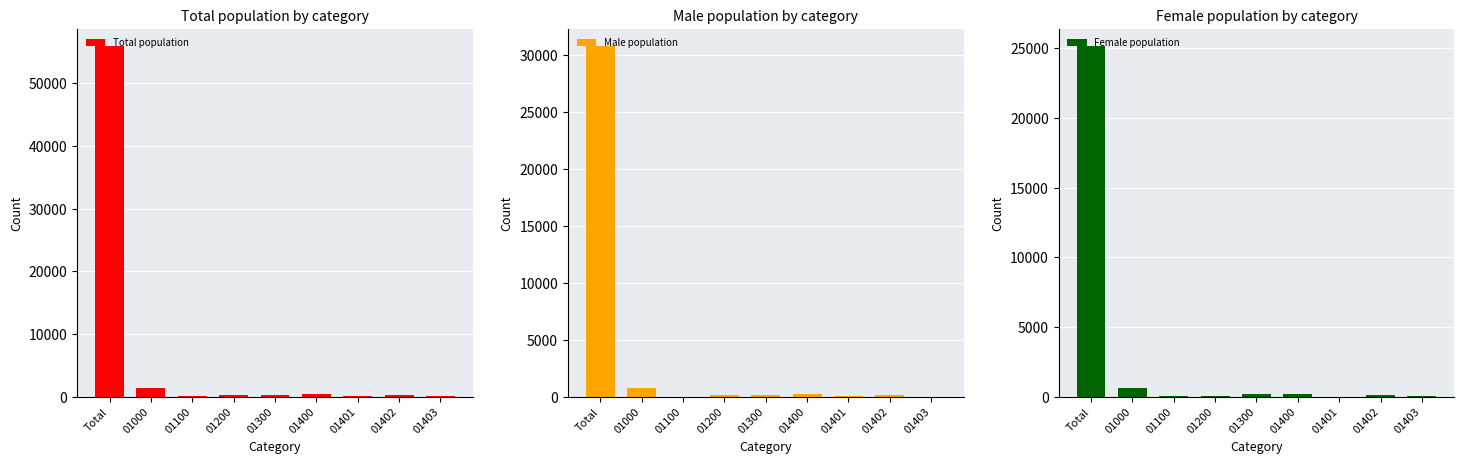

Is it true that Total population equals 30 at 01401?

False